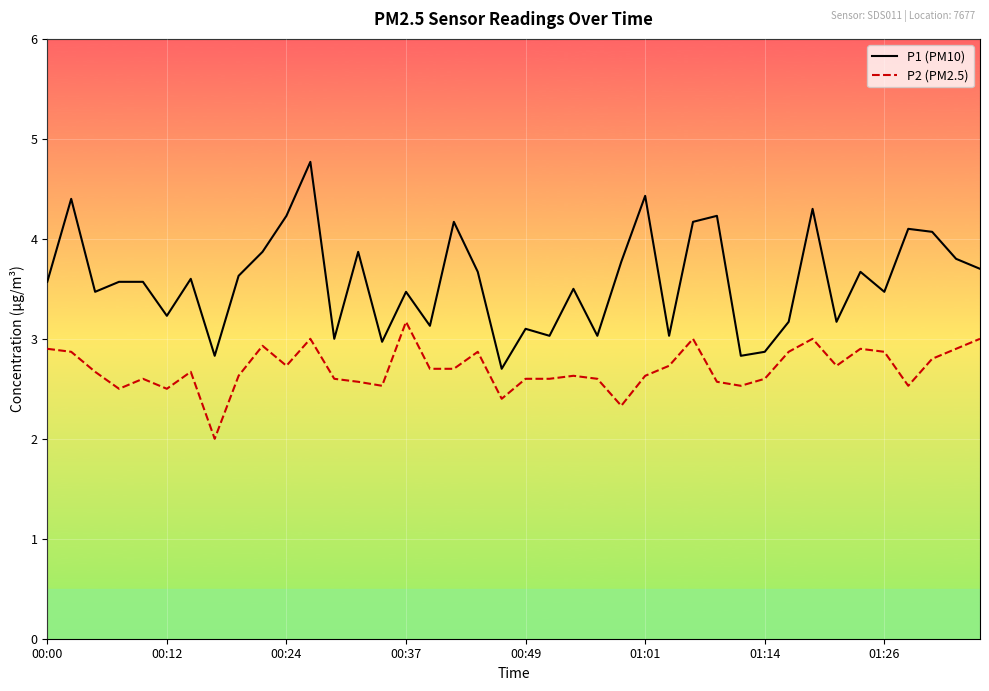

Which series has the largest total across all categories?

P1 (PM10)